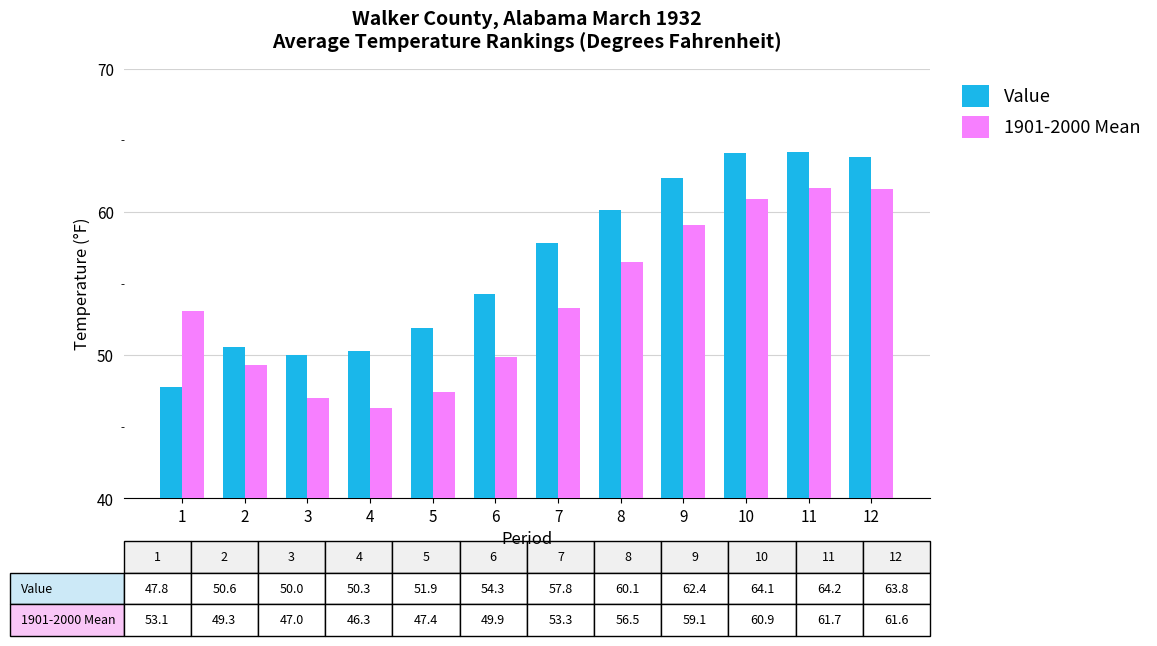

List the series in order of their peak value, lowest first.

1901-2000 Mean, Value